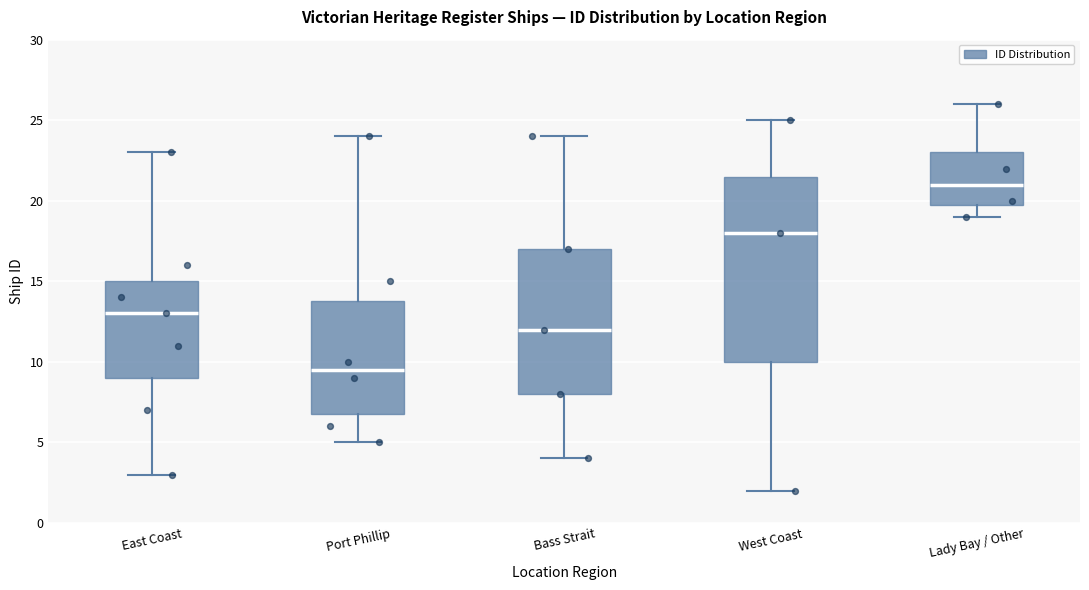

Reading left to right, read every box against the y-axis: the position of its median line, the range the box covers, and the ends of its whiskers. The values are not printed on the chart, so give them approximately, as read against the axis.

East Coast: median 13.0, box 9.0 to 15.0, whiskers 3.0 to 23.0
Port Phillip: median 9.5, box 7.0 to 14.0, whiskers 5.0 to 24.0
Bass Strait: median 12.0, box 8.0 to 17.0, whiskers 4.0 to 24.0
West Coast: median 18.0, box 10.0 to 21.5, whiskers 2.0 to 25.0
Lady Bay / Other: median 21.0, box 20.0 to 23.0, whiskers 19.0 to 26.0